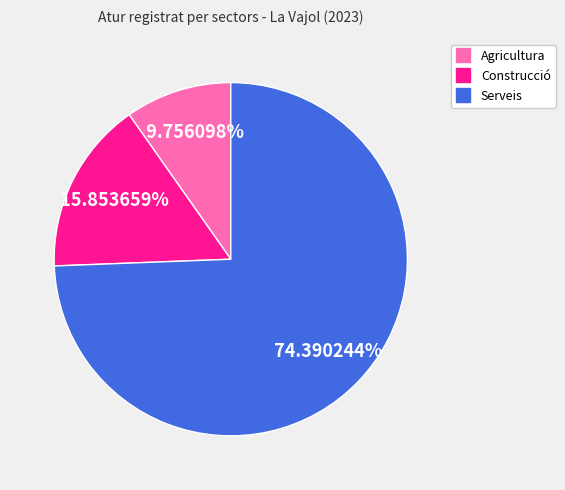

Is there a majority slice in this chart?

Yes